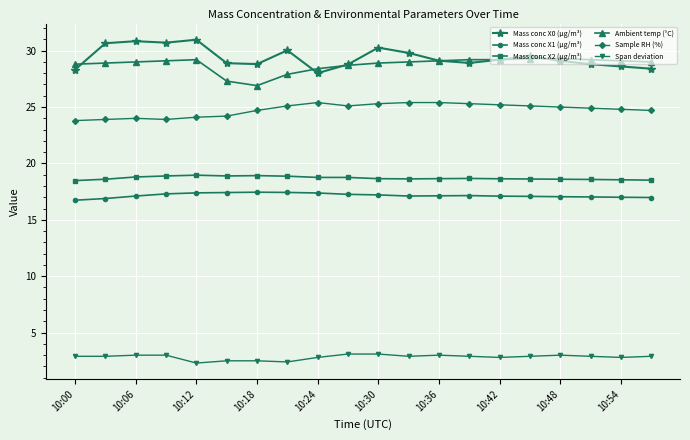

At how many categories does at least one series exceed 26?

20